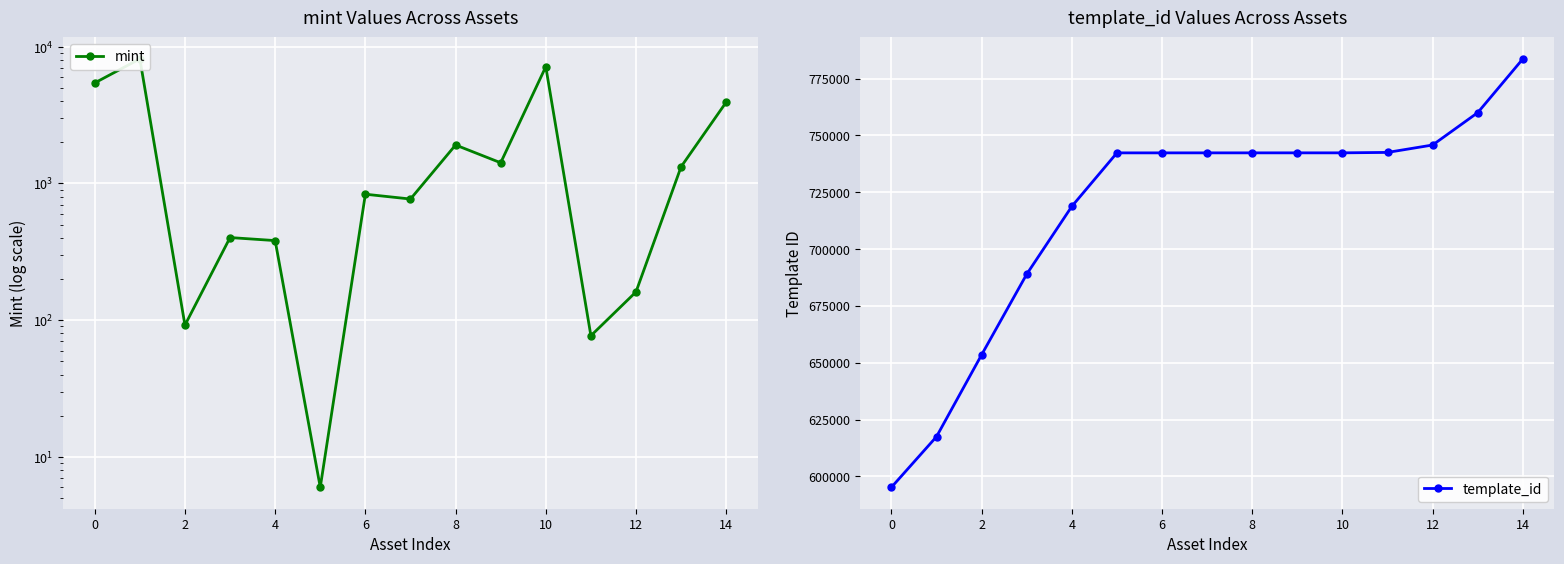

What are all the series names shown in the legend?

mint, template_id